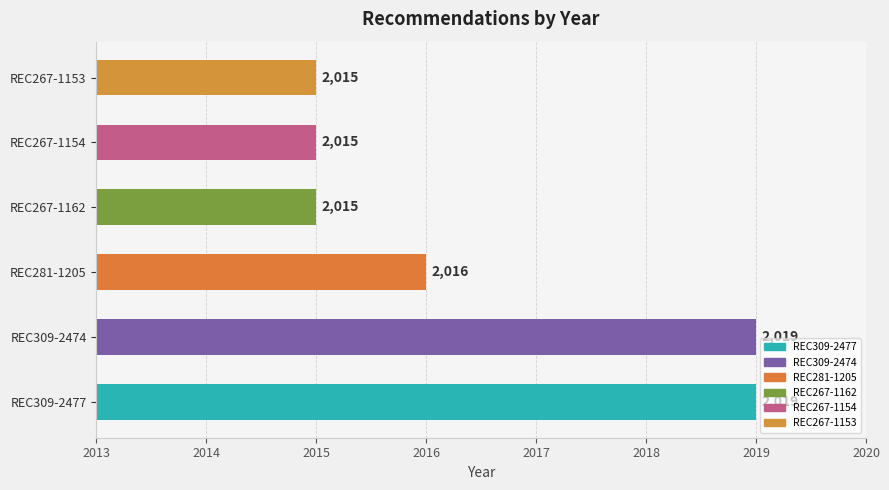

What is the minimum value shown in the chart?

2015